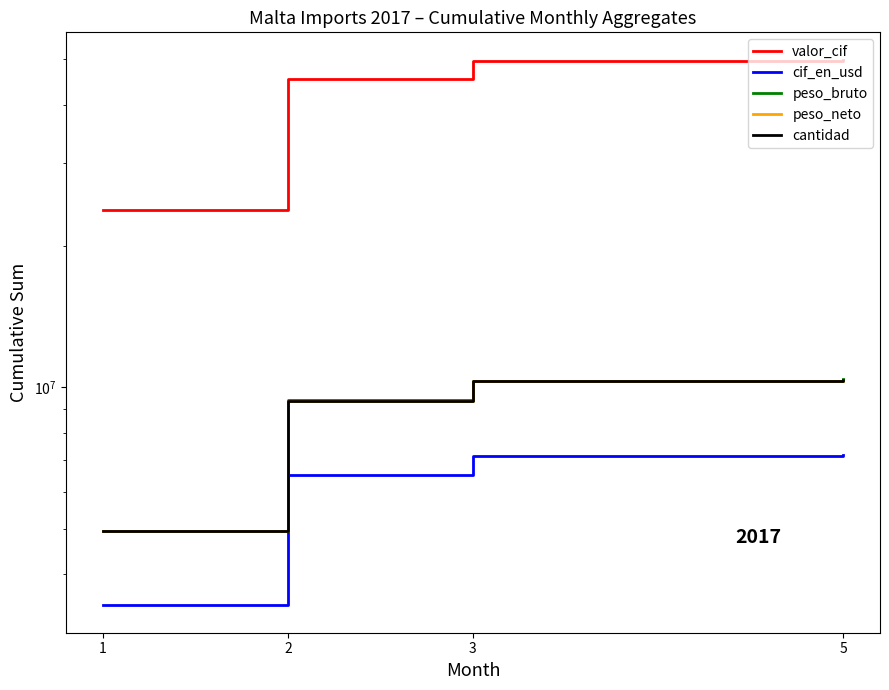

What is the spread (max minus min) of values at 2?

38767539.3